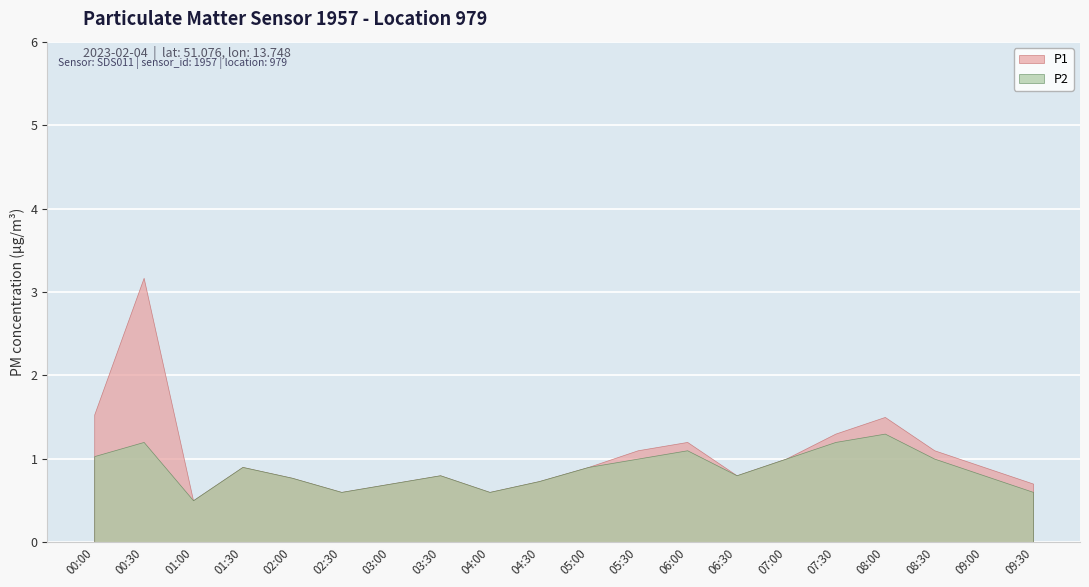

Rank the series at 02:30 from highest to lowest value.

P1, P2